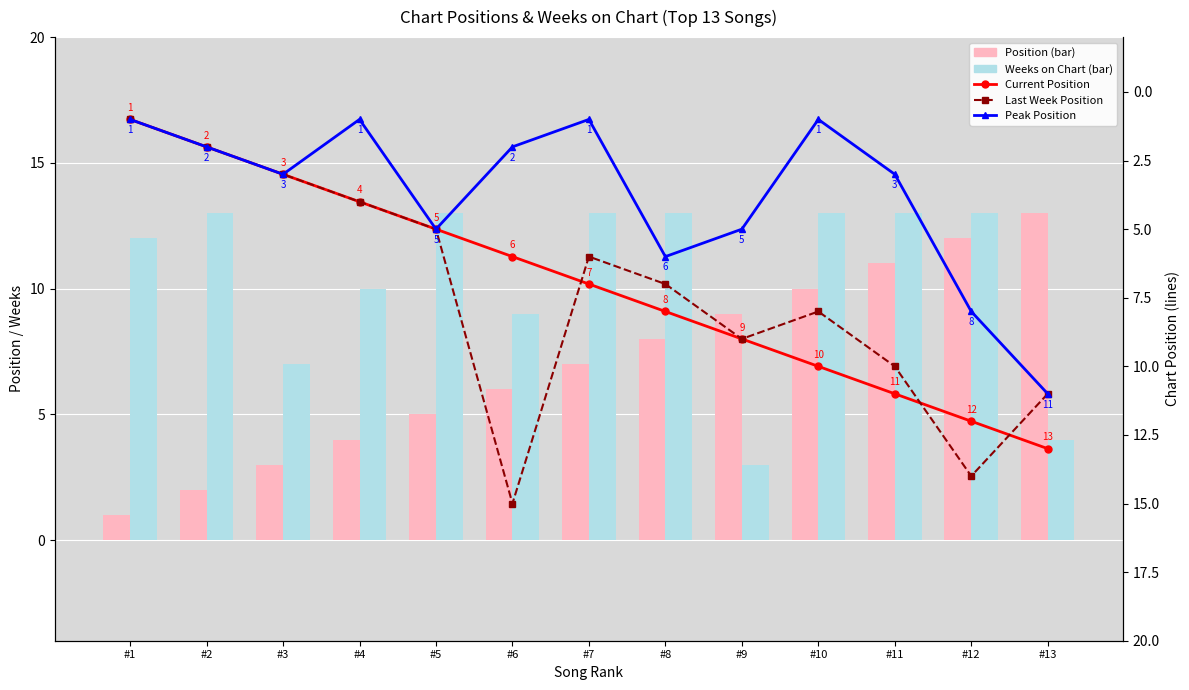

The Position (bar) series shows 2 at #3. True or false?

False